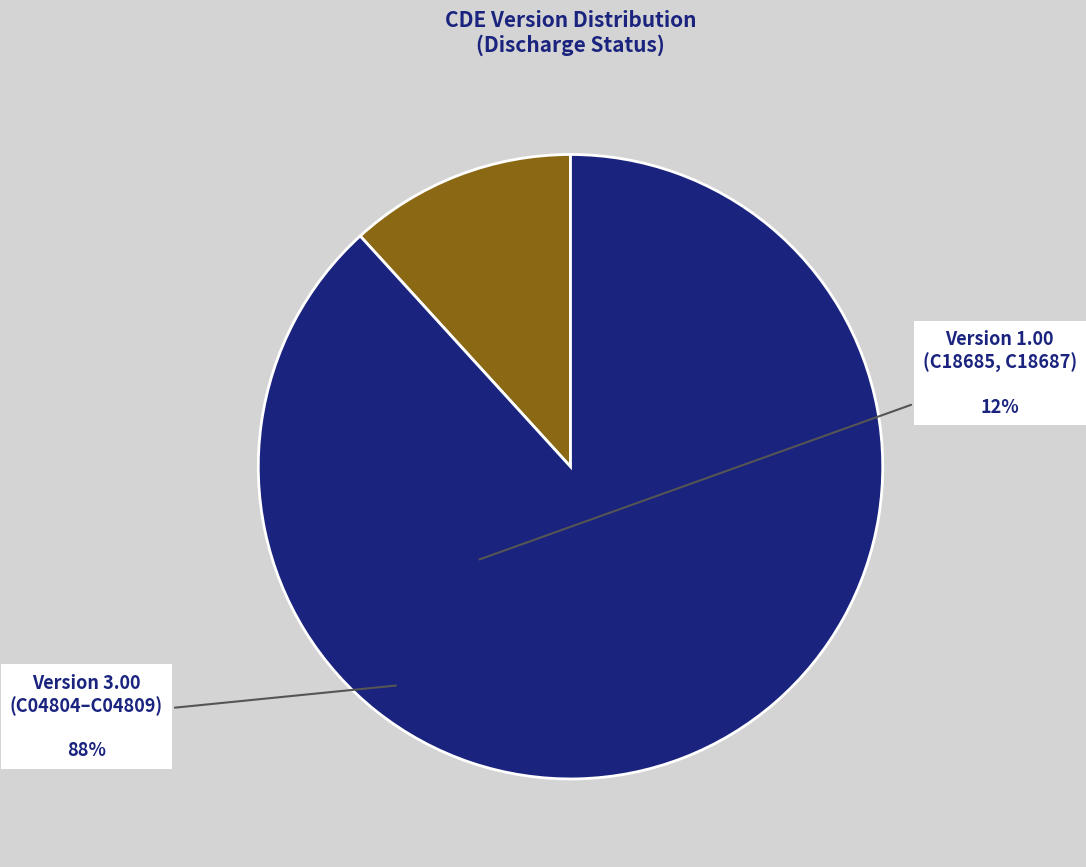

How many slices are in this pie chart?

2